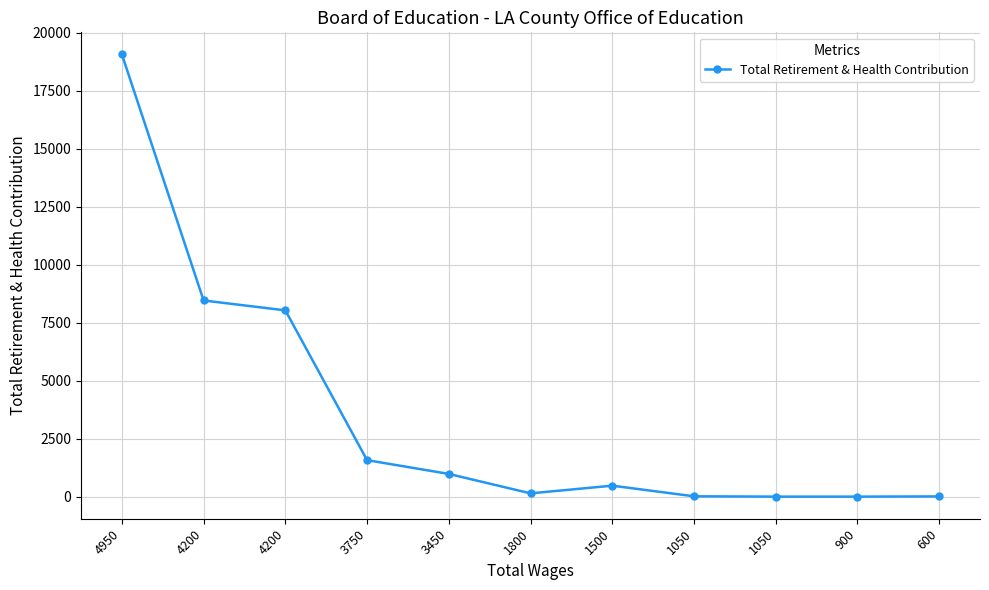

How many series are shown in this chart?

1